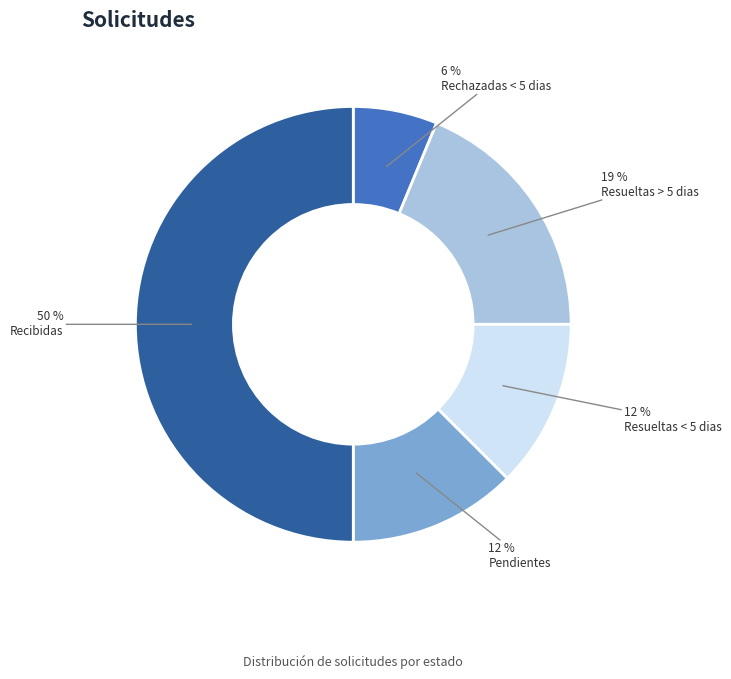

Combined, do Recibidas and Resueltas > 5 dias account for over 50%?

Yes